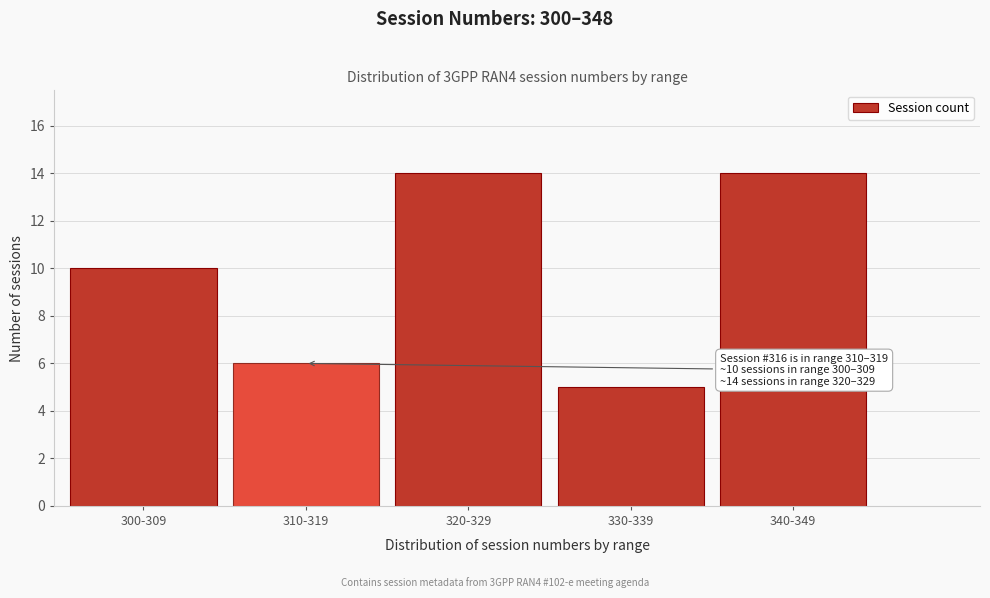

Reading left to right, what are all the values shown in this chart?

10	6	14	5	14